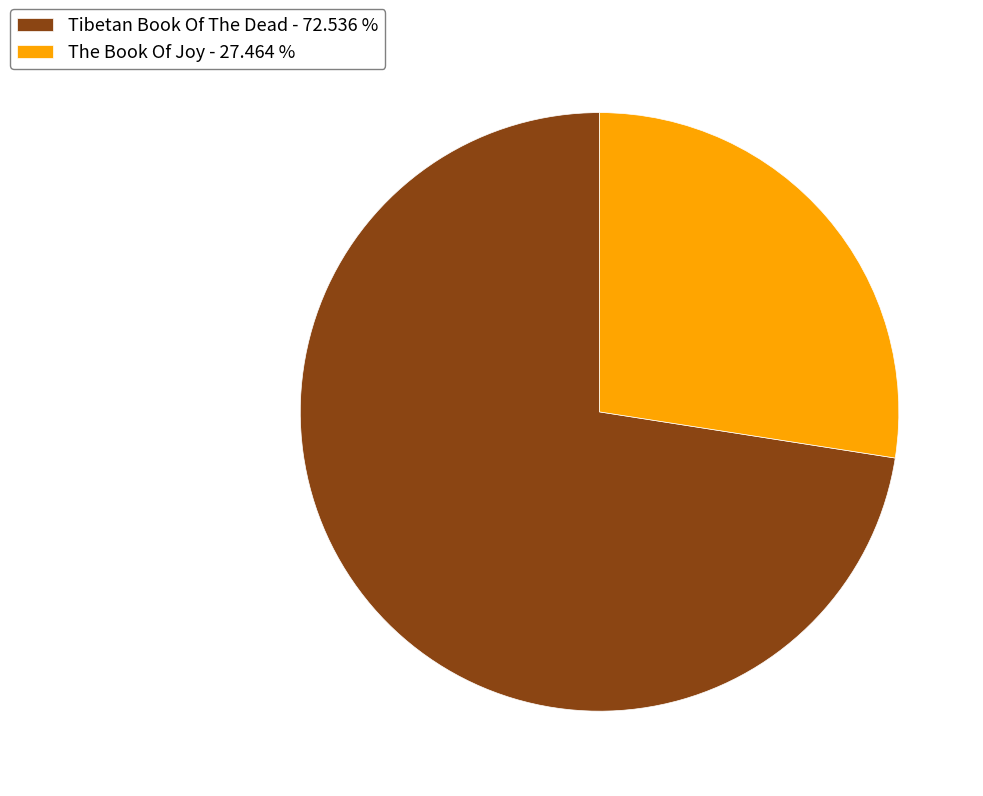

Which has a higher value, Tibetan Book Of The Dead - 72.536 % or The Book Of Joy - 27.464 %?

Tibetan Book Of The Dead - 72.536 %